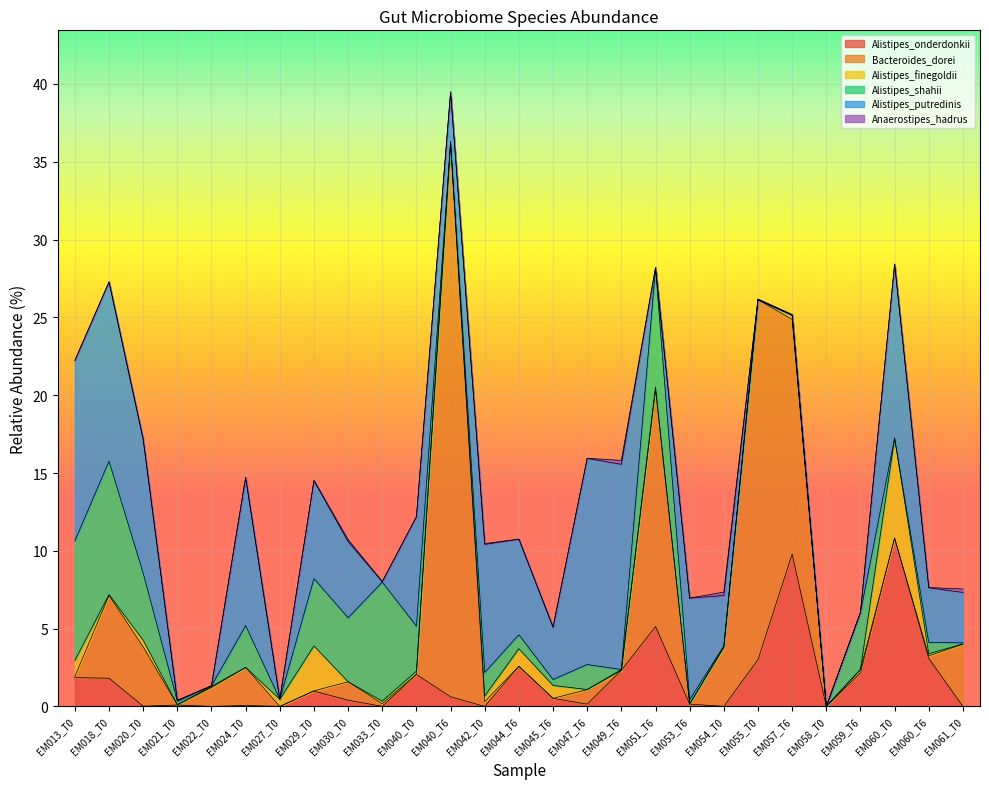

Reading left to right, what are all the values shown in this chart?

Alistipes_onderdonkii: 1.9	1.8	0.0	0.1	0.0	0.1	0.0	1.0	0.4	0.0	2.1	0.6	0.0	2.6	0.5	0.1	2.3	5.1	0.1	0.0	3.0	9.8	0.0	2.2	10.8	3.1	0.0
Bacteroides_dorei: 0.1	5.3	3.8	0.0	1.2	2.5	0.0	0.0	1.2	0.2	0.0	35.6	0.3	0.0	0.0	0.9	0.0	15.2	0.0	3.8	23.1	15.1	0.0	0.2	0.0	0.2	4.0
Alistipes_finegoldii: 1.0	0.1	0.4	0.0	0.1	0.0	0.5	2.9	0.0	0.2	0.2	0.1	0.4	1.1	0.8	0.0	0.0	0.2	0.0	0.0	0.0	0.3	0.0	0.0	6.4	0.1	0.0
Alistipes_shahii: 7.7	8.6	4.3	0.2	0.0	2.7	0.0	4.3	4.1	7.6	2.9	0.0	1.5	0.9	0.4	1.6	0.0	7.6	0.3	0.1	0.0	0.0	0.0	3.7	0.0	0.7	0.1
Alistipes_putredinis: 11.6	11.5	8.6	0.1	0.0	9.5	0.0	6.3	4.9	0.0	7.0	3.2	8.2	6.1	3.4	13.2	13.2	0.0	6.5	3.2	0.0	0.0	0.0	0.0	11.2	3.5	3.2
Anaerostipes_hadrus: 0.0	0.0	0.0	0.0	0.0	0.0	0.0	0.0	0.1	0.0	0.0	0.0	0.1	0.0	0.0	0.0	0.3	0.0	0.0	0.2	0.0	0.0	0.0	0.0	0.0	0.0	0.2